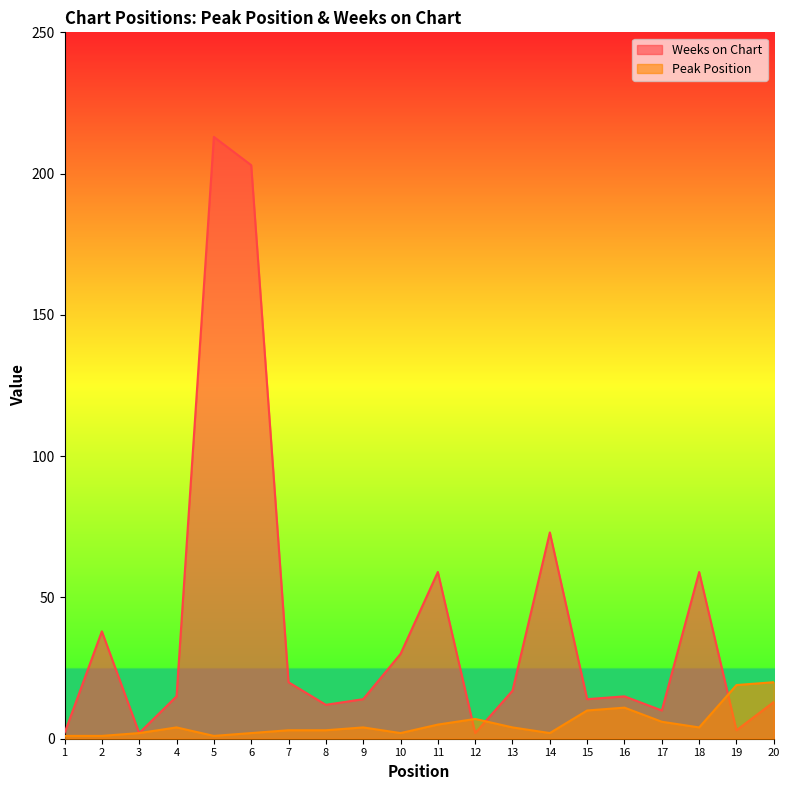

Which series has the widest spread of values?

Weeks on Chart